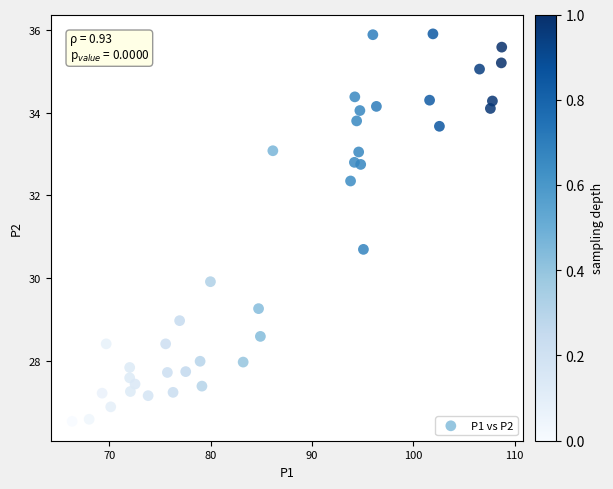

What Y value in the scatter plot is closest to 31?

30.7